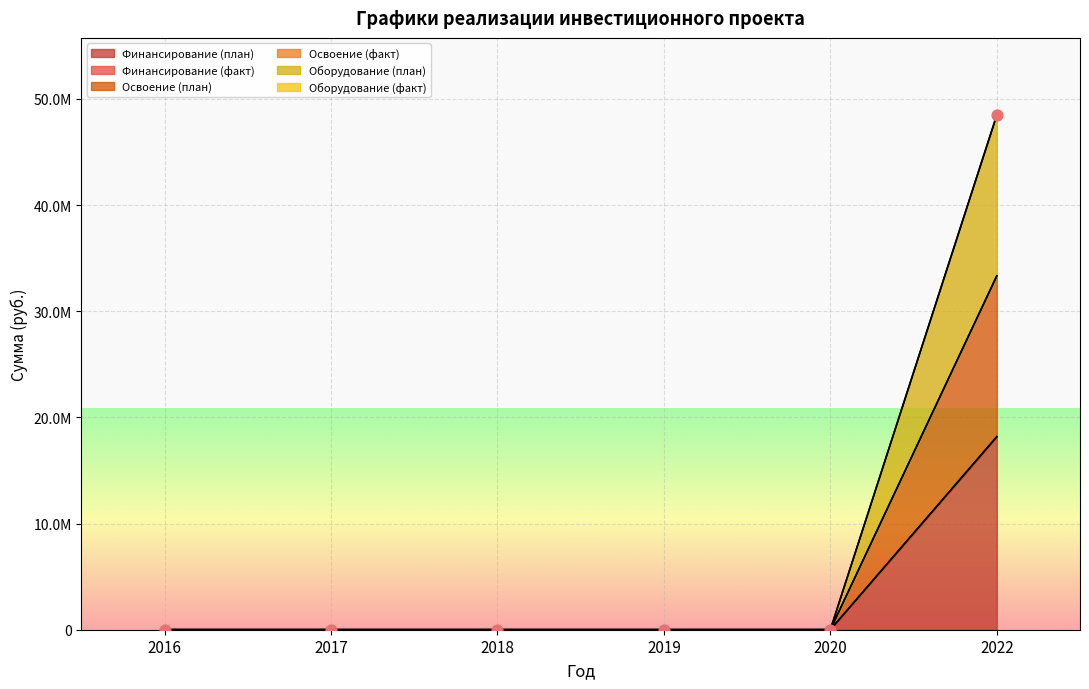

At which category is the sum across all series the highest?

2022